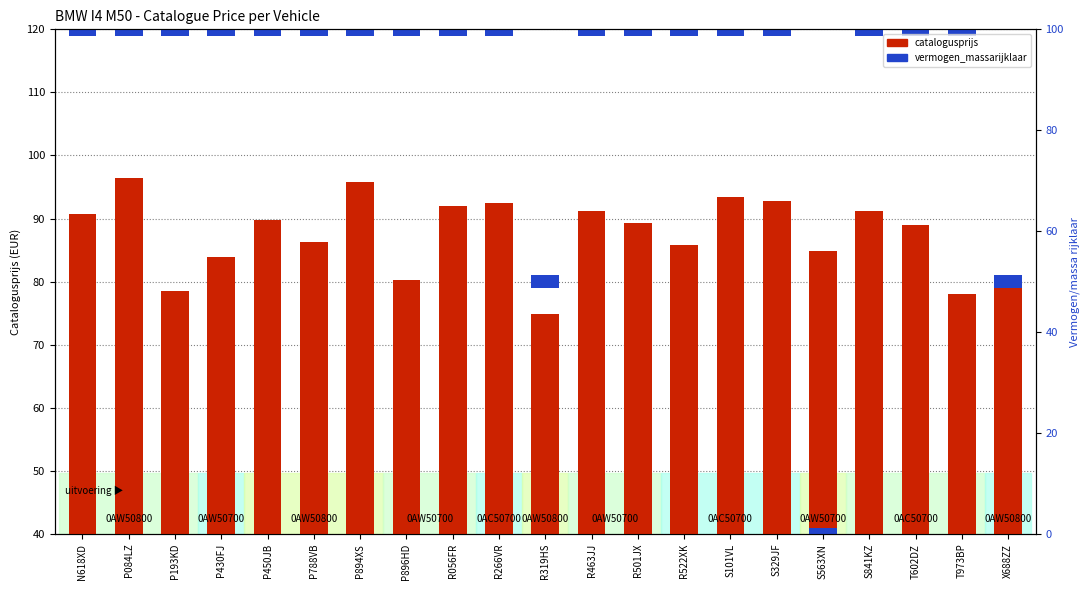

Is it true that the value at P896HD is 80.2?

True